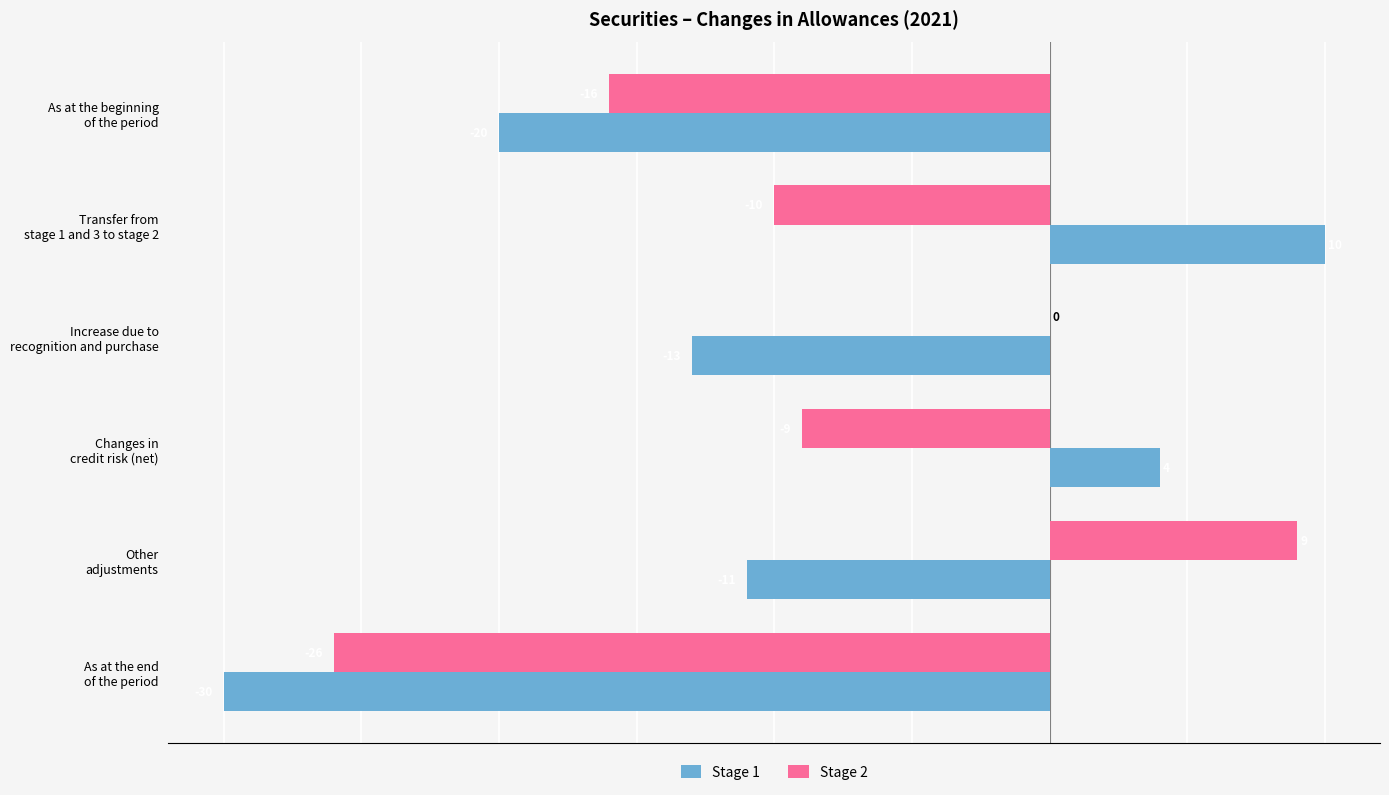

What is the sum of all Stage 2 values?

-52